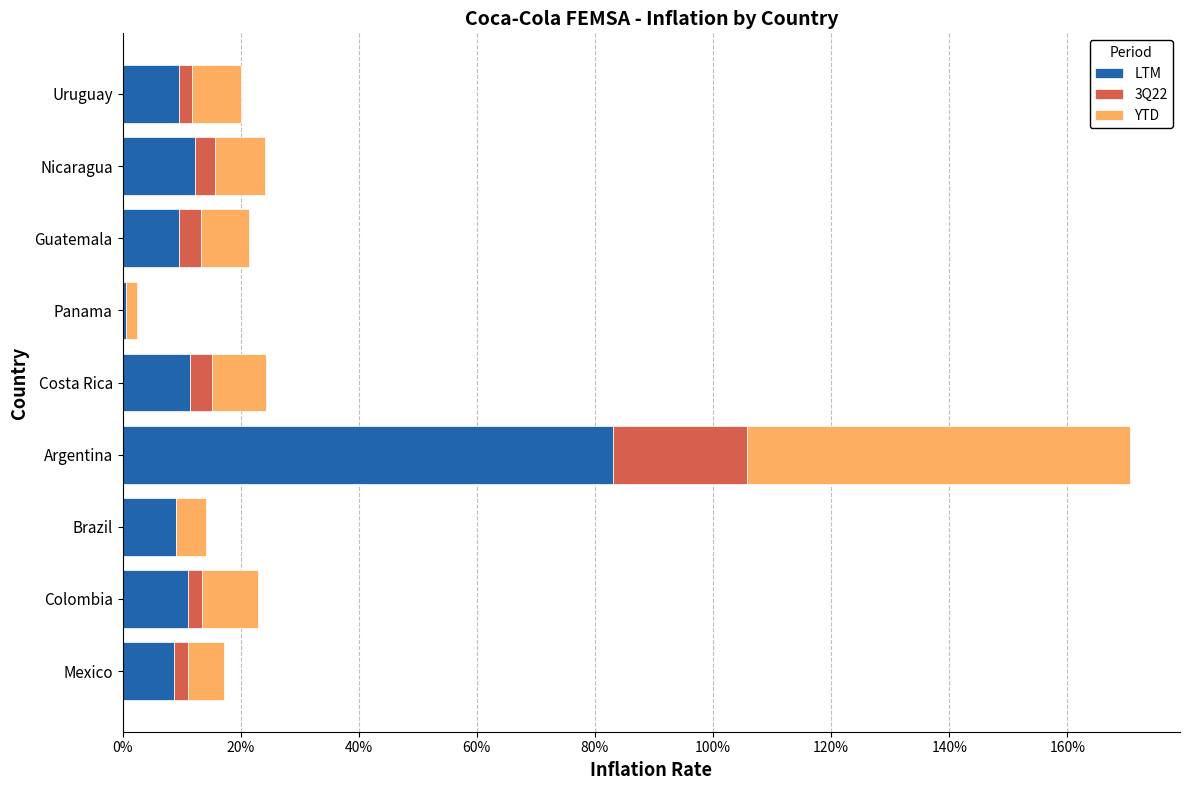

Which series has the largest range (max minus min)?

LTM